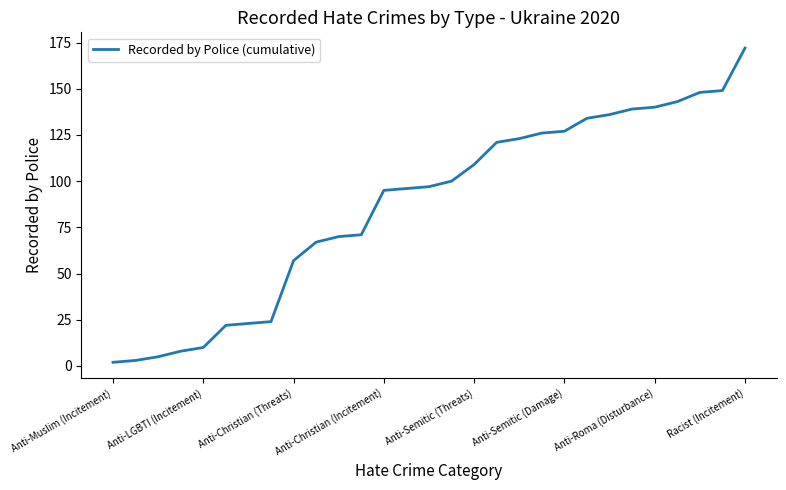

What is the difference between the maximum and minimum values?

170